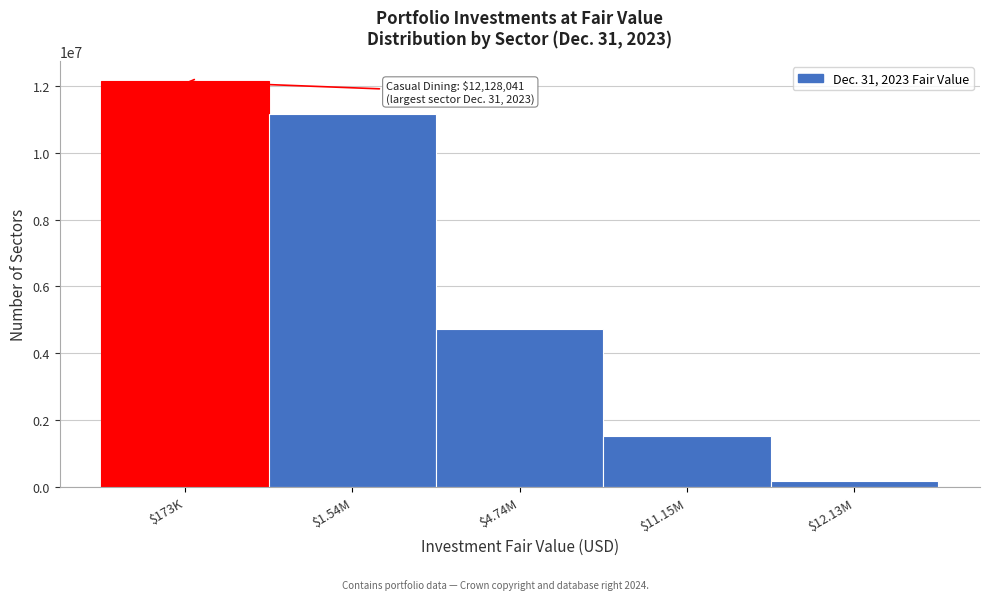

Reading left to right, extract all data points from this chart.

12128041	11153531	4736141	1543841	173399